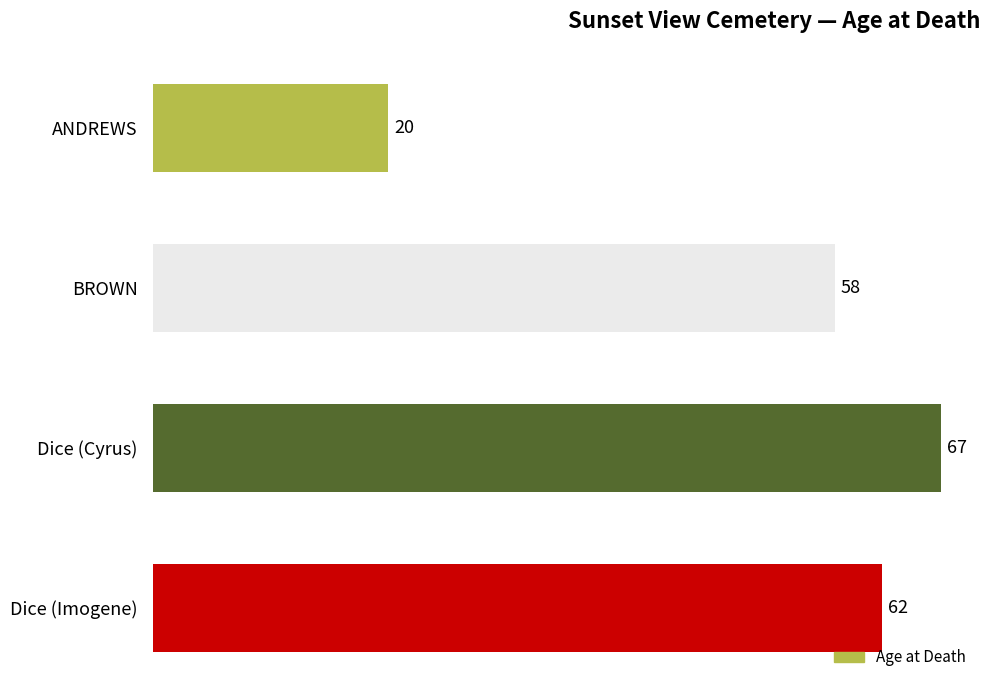

What is the ratio of the value at ANDREWS to the value at Dice (Imogene)?

0.3